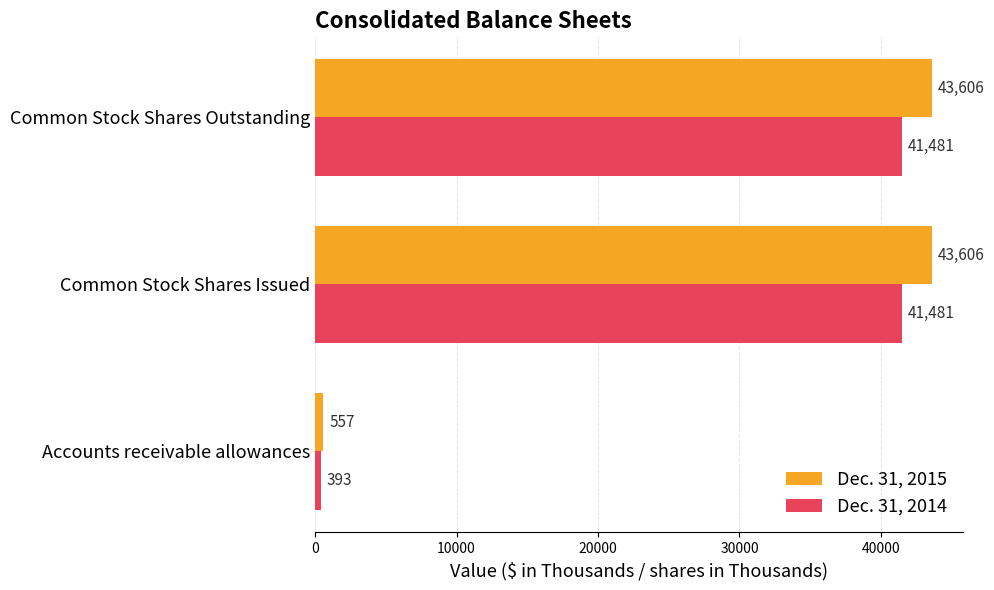

Rank the series by their maximum value, from highest to lowest.

Dec. 31, 2015, Dec. 31, 2014